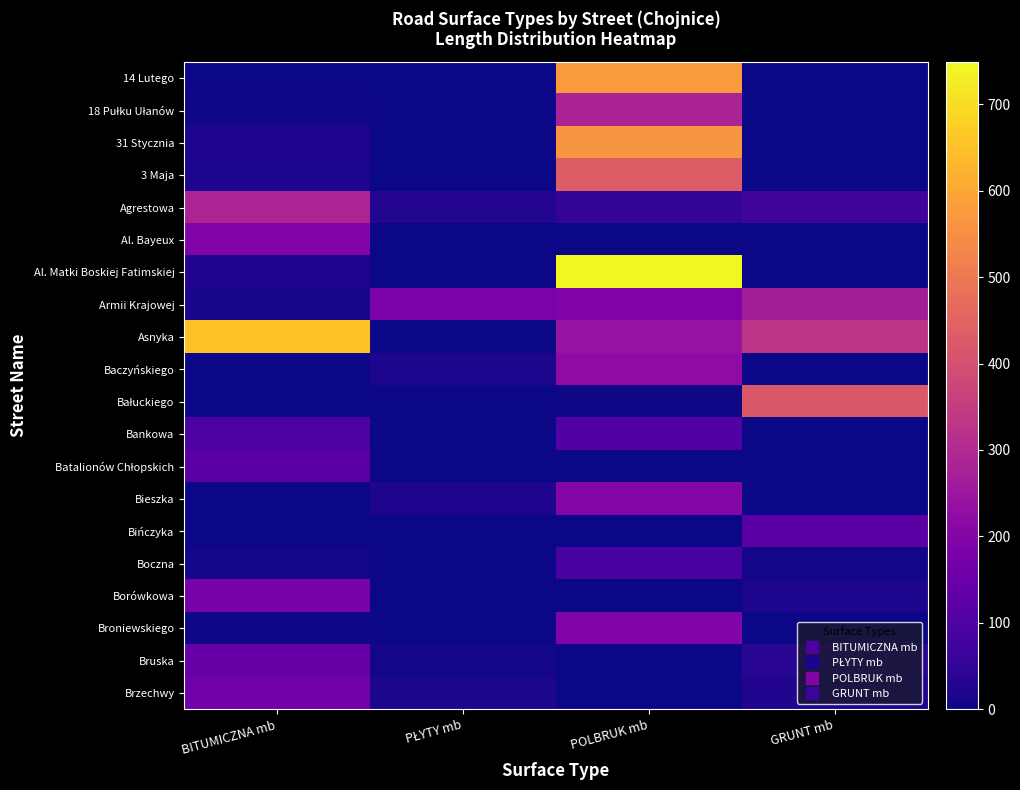

Which has a higher value, POLBRUK mb or BITUMICZNA mb?

POLBRUK mb